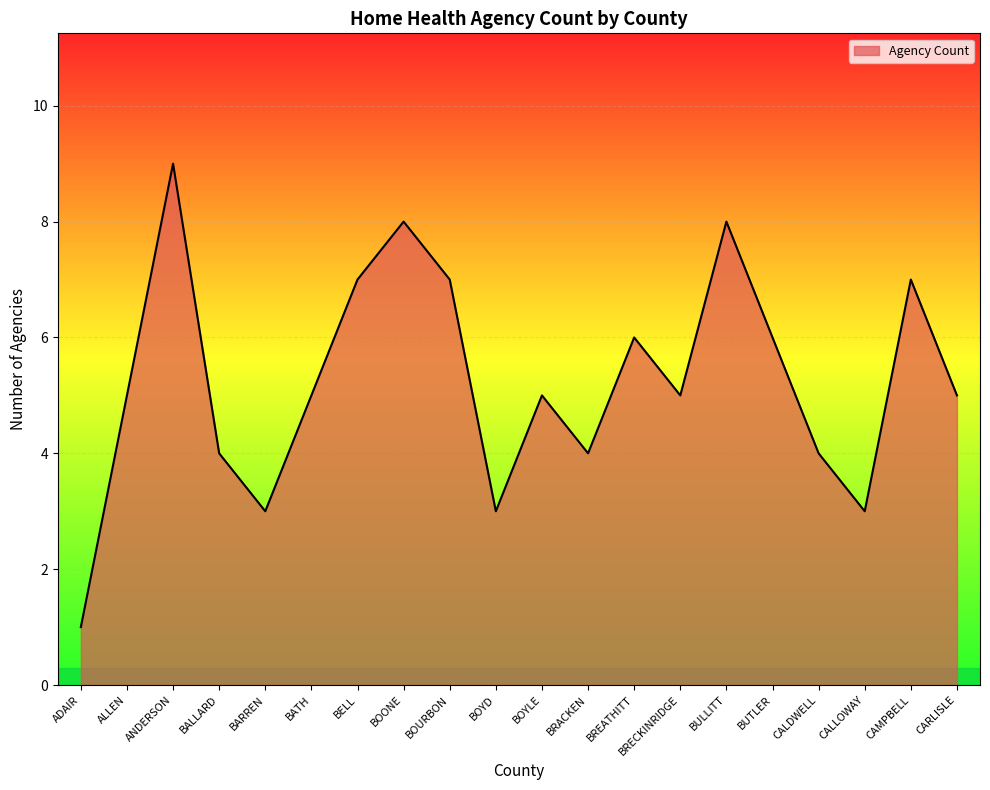

Count the values in the range 4 to 7.

13